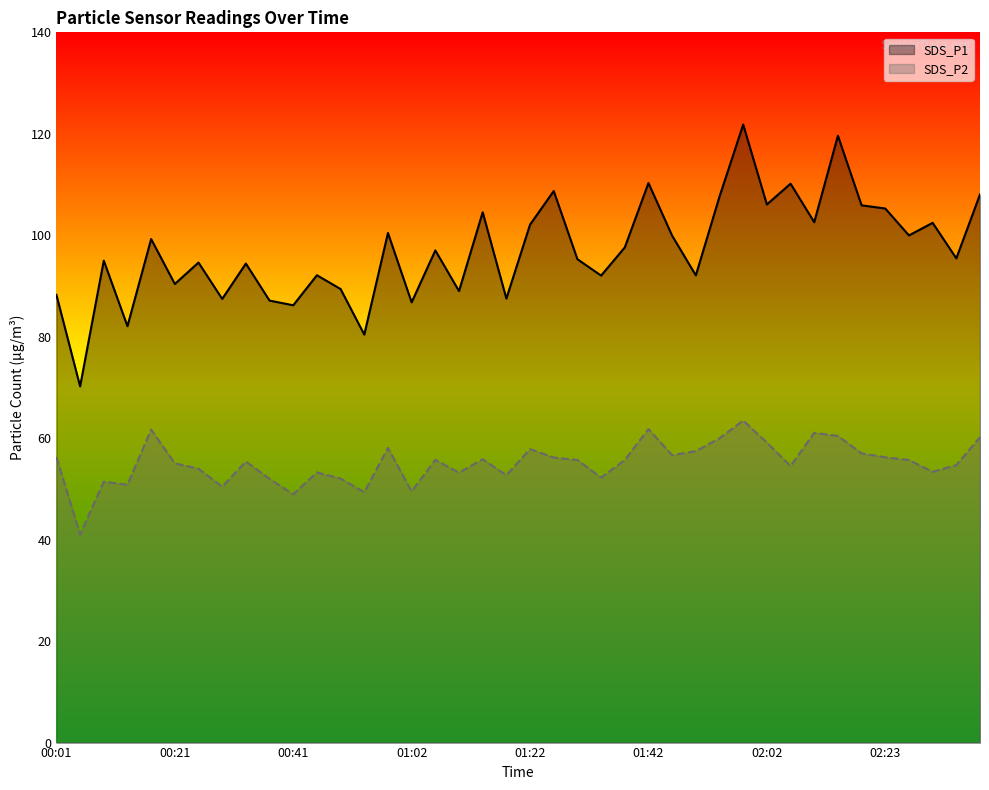

What is the difference between the SDS_P2 values at 01:54 and 00:25?

6.0